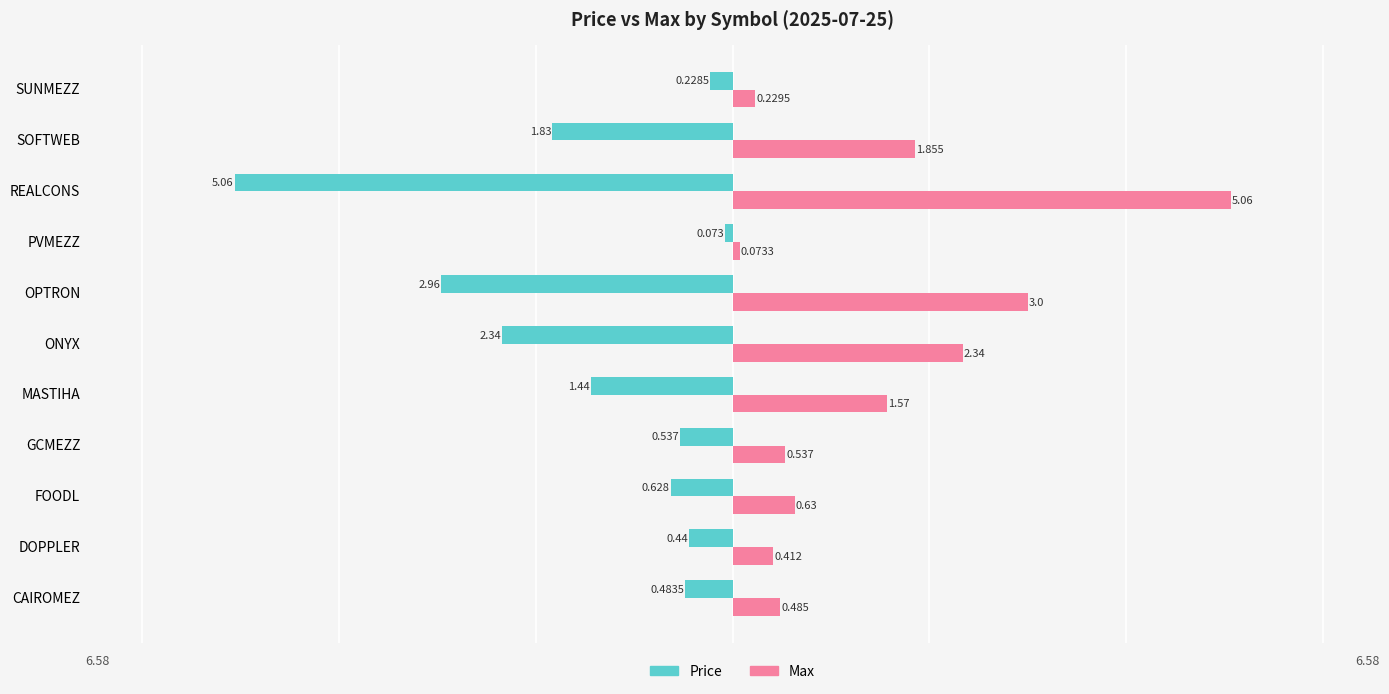

At which label does Max reach its peak?

REALCONS